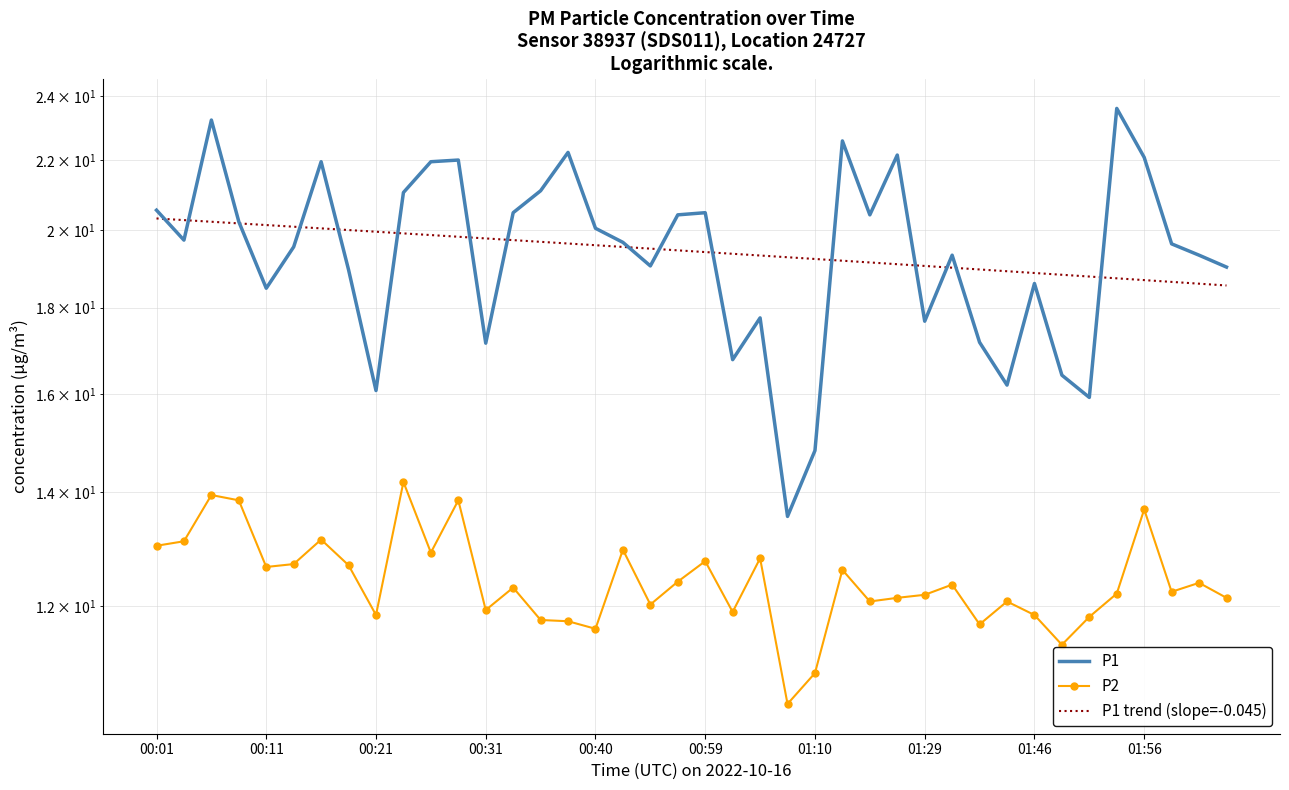

What value does the P2 series have at 30?

11.7